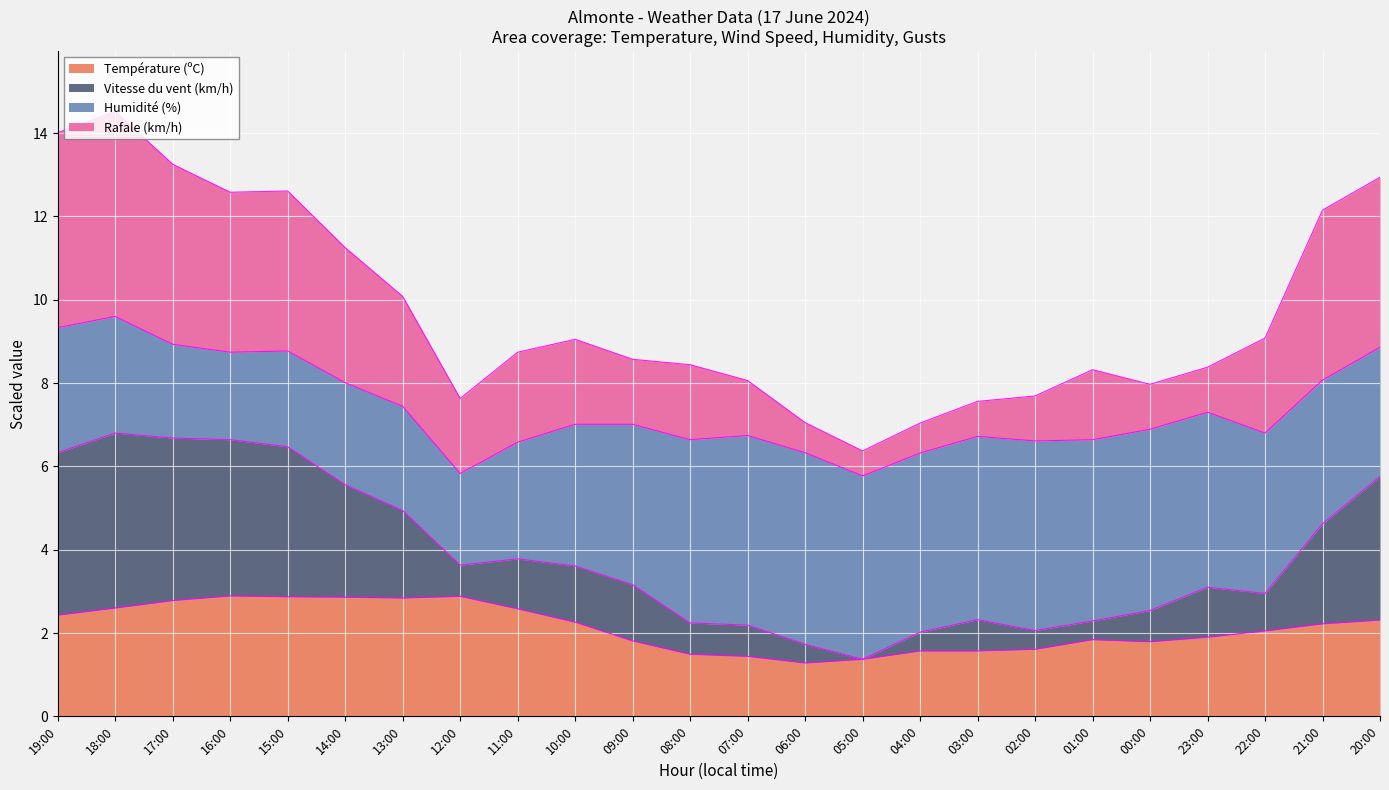

What is the lowest value of the Température (ºC) series?

1.3